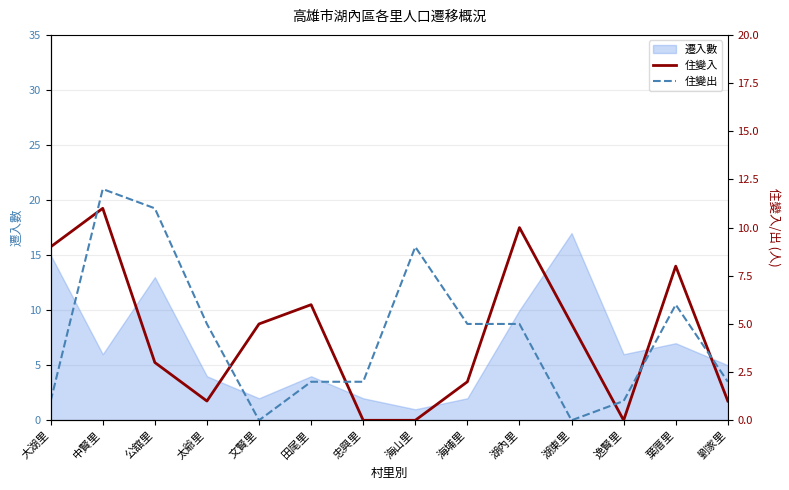

Does the chart have visible grid lines?

Yes